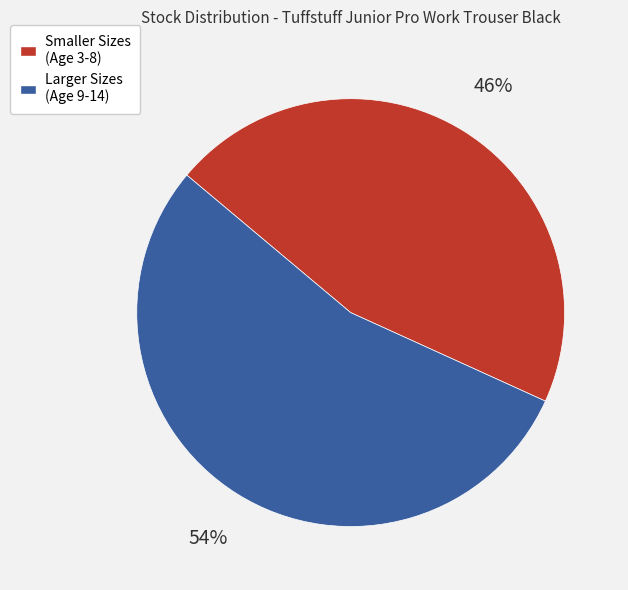

How many slices are in this pie chart?

2